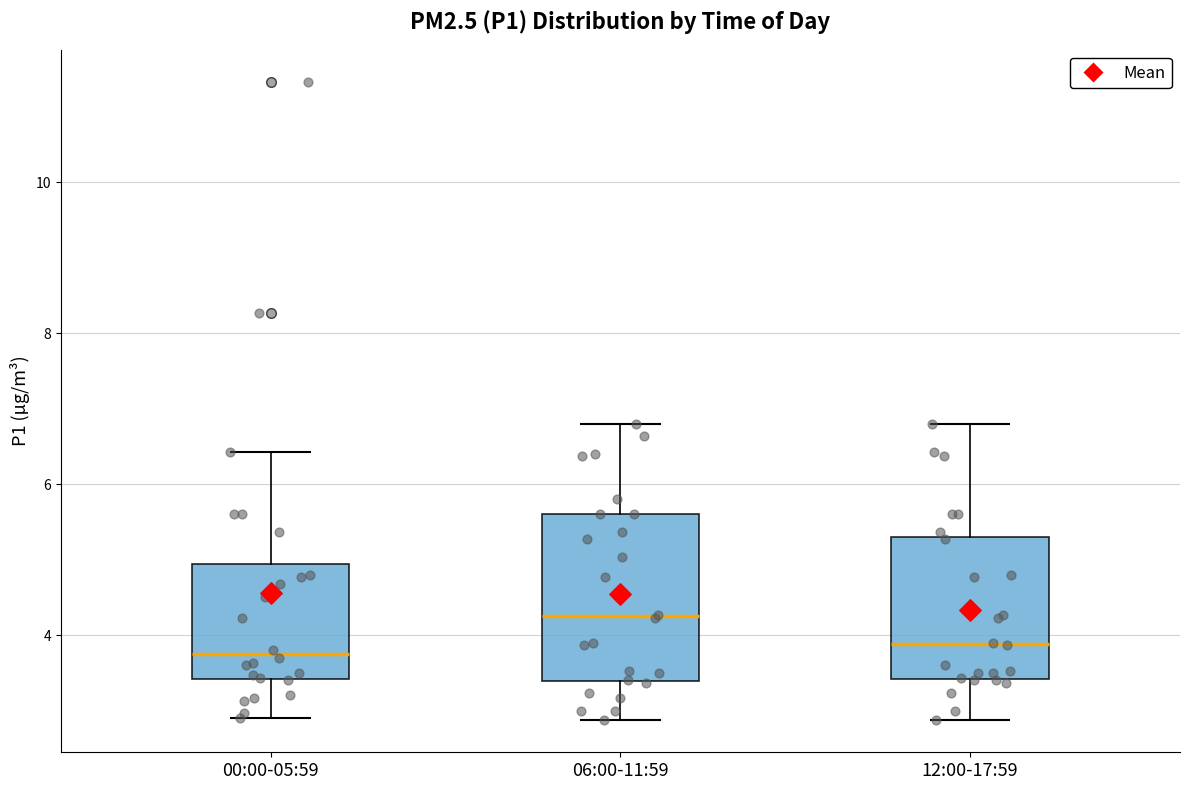

Reading left to right, read every box against the y-axis: the position of its median line, the range the box covers, and the ends of its whiskers. The values are not printed on the chart, so give them approximately, as read against the axis.

00:00-05:59: median 3.8, box 3.4 to 5.0, whiskers 3.0 to 6.4
06:00-11:59: median 4.2, box 3.4 to 5.6, whiskers 2.8 to 6.8
12:00-17:59: median 3.8, box 3.4 to 5.2, whiskers 2.8 to 6.8